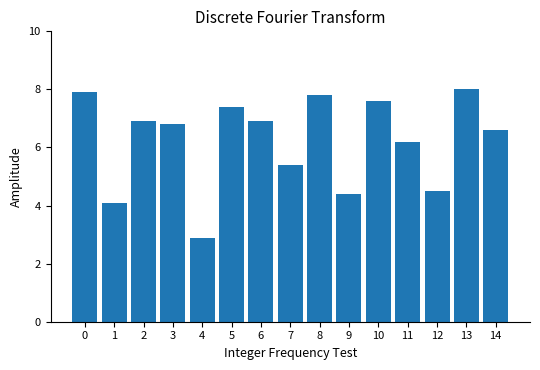

Reading left to right, extract all data points from this chart.

7.9	4.1	6.9	6.8	2.9	7.4	6.9	5.4	7.8	4.4	7.6	6.2	4.5	8.0	6.6